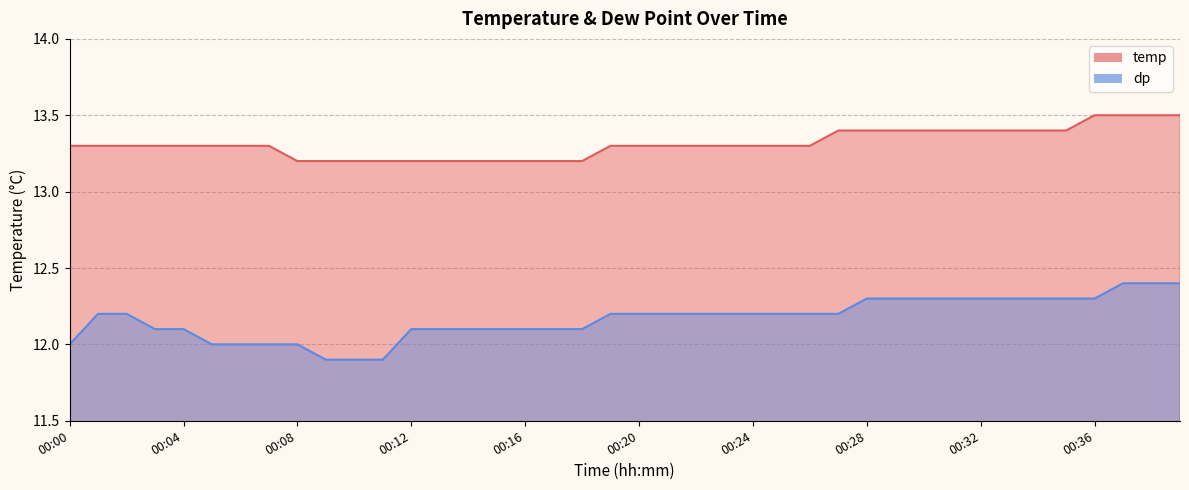

What is the approximate value of dp at 00:03?

12.1